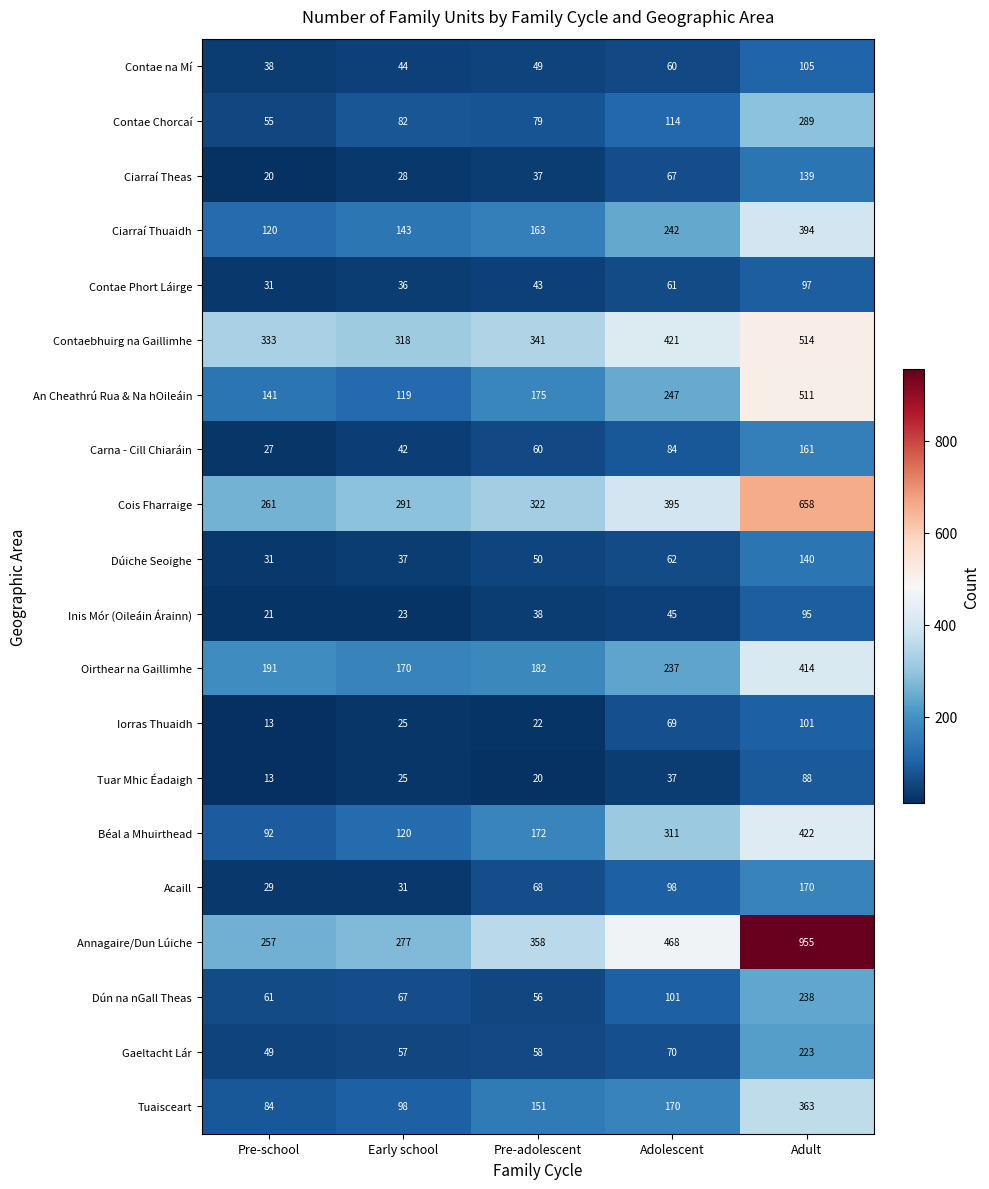

Which series has the largest total across all categories?

Annagaire/Dun Lúiche